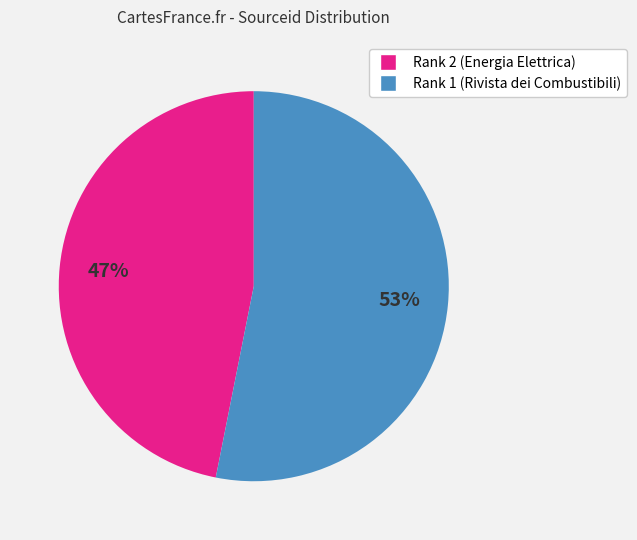

Do Rank 1 (Rivista dei Combustibili) and Rank 2 (Energia Elettrica) together represent more than half of the pie?

Yes